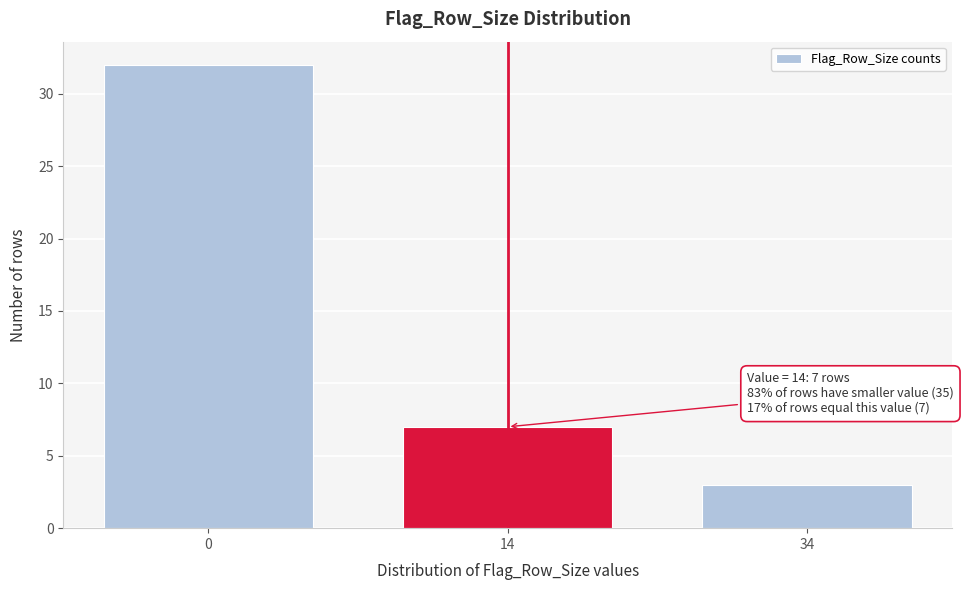

Reading left to right, what are all the values shown in this chart?

0=32	14=7	34=3